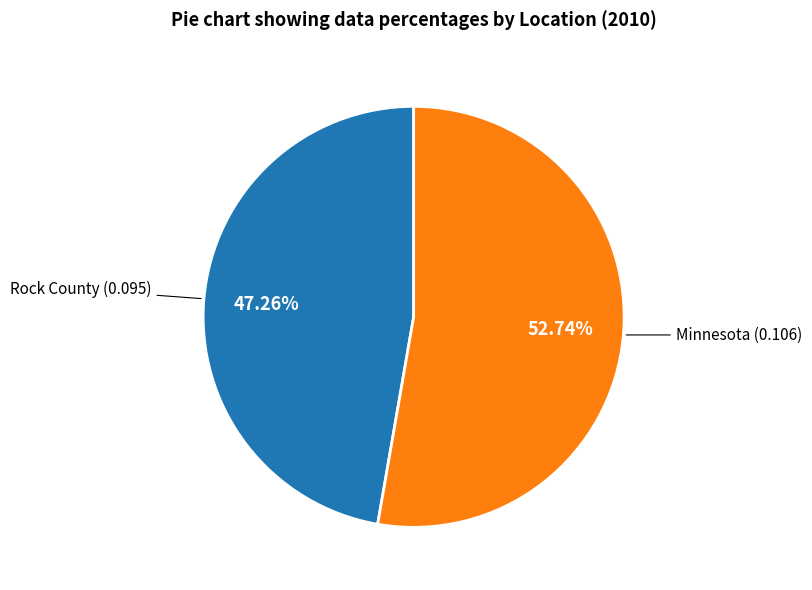

Is there a majority slice in this chart?

Yes